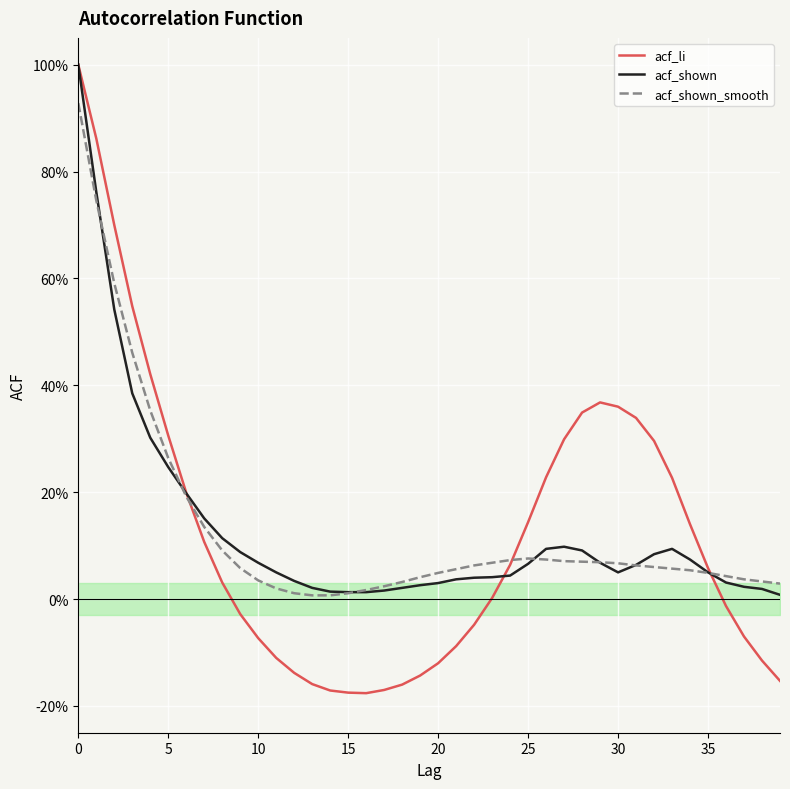

What is the smallest value displayed?

-0.2